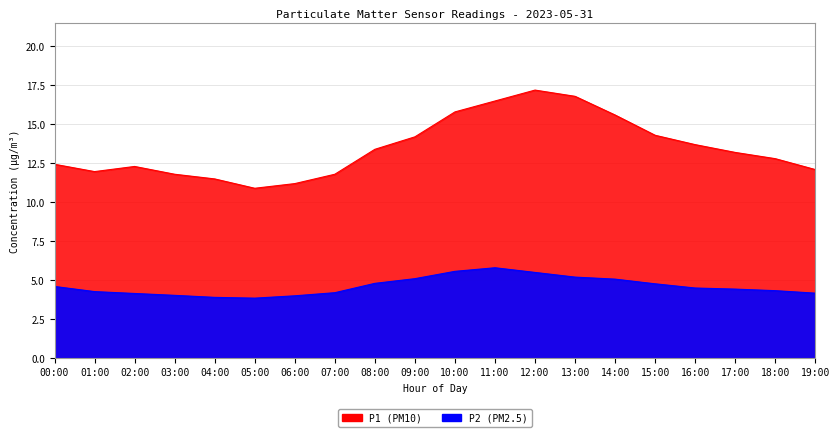

Which series has the largest total across all categories?

P1